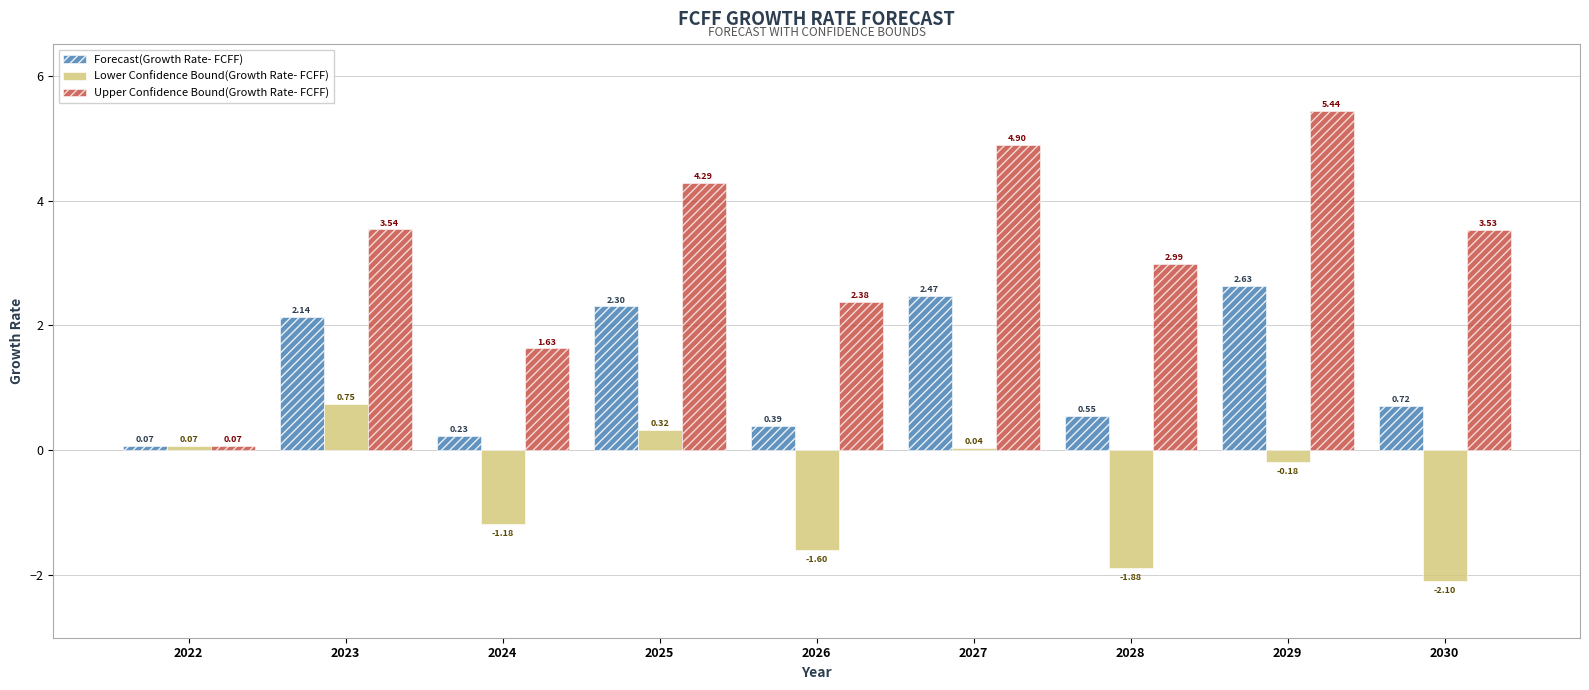

Which category has the highest value in the Lower Confidence Bound(Growth Rate- FCFF) series?

2023